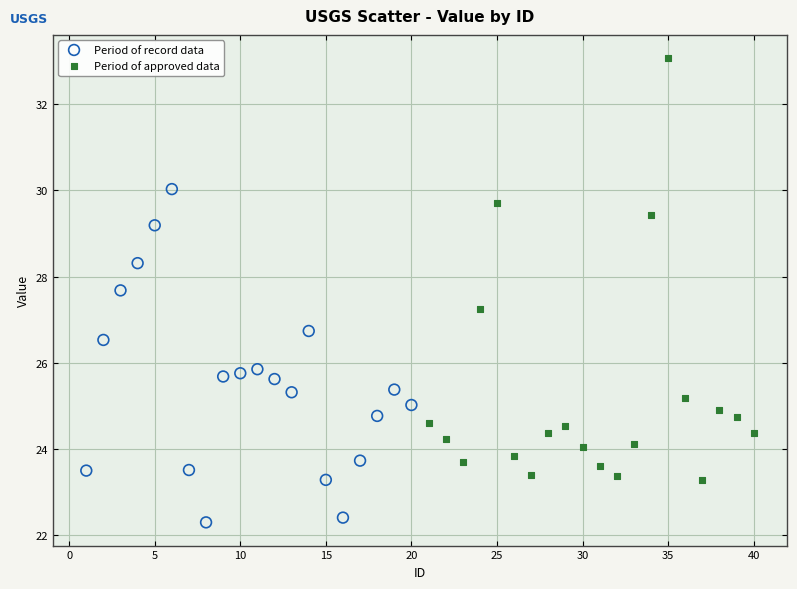

Which series has the widest spread of Y values?

Period of approved data